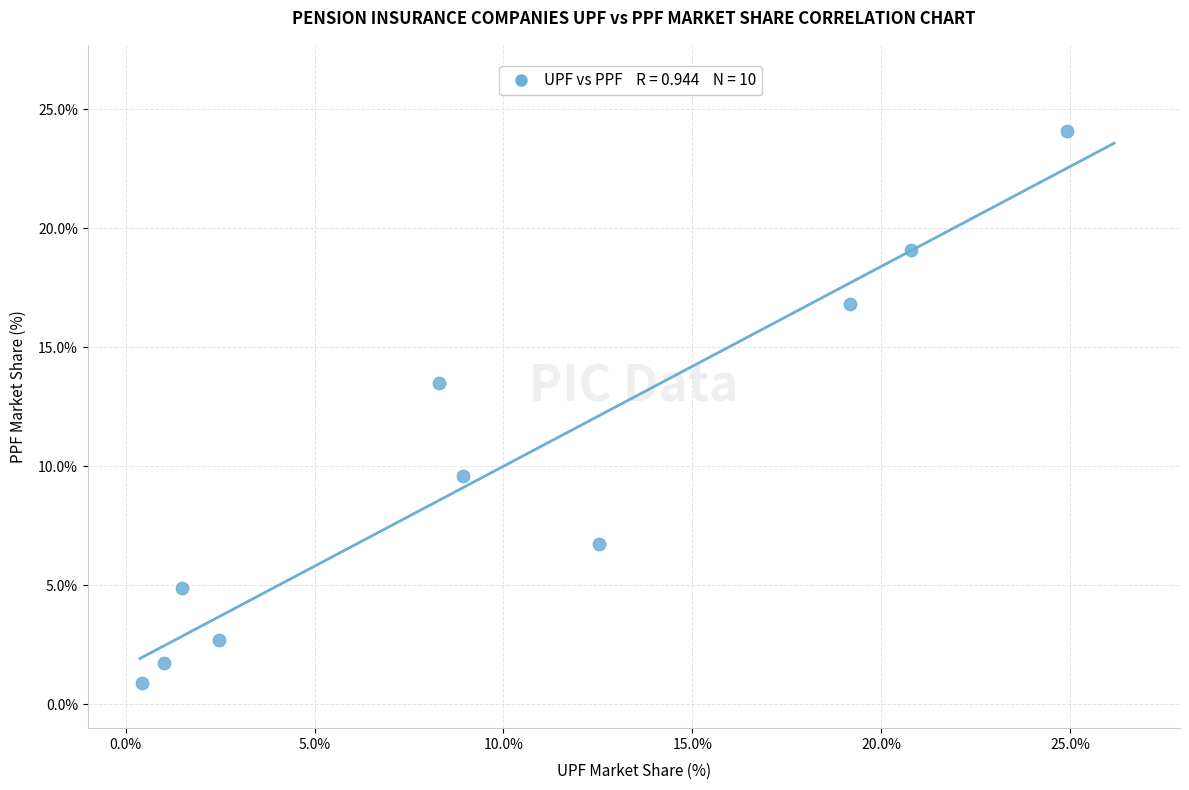

What Y value in the scatter plot is closest to 12?

13.5